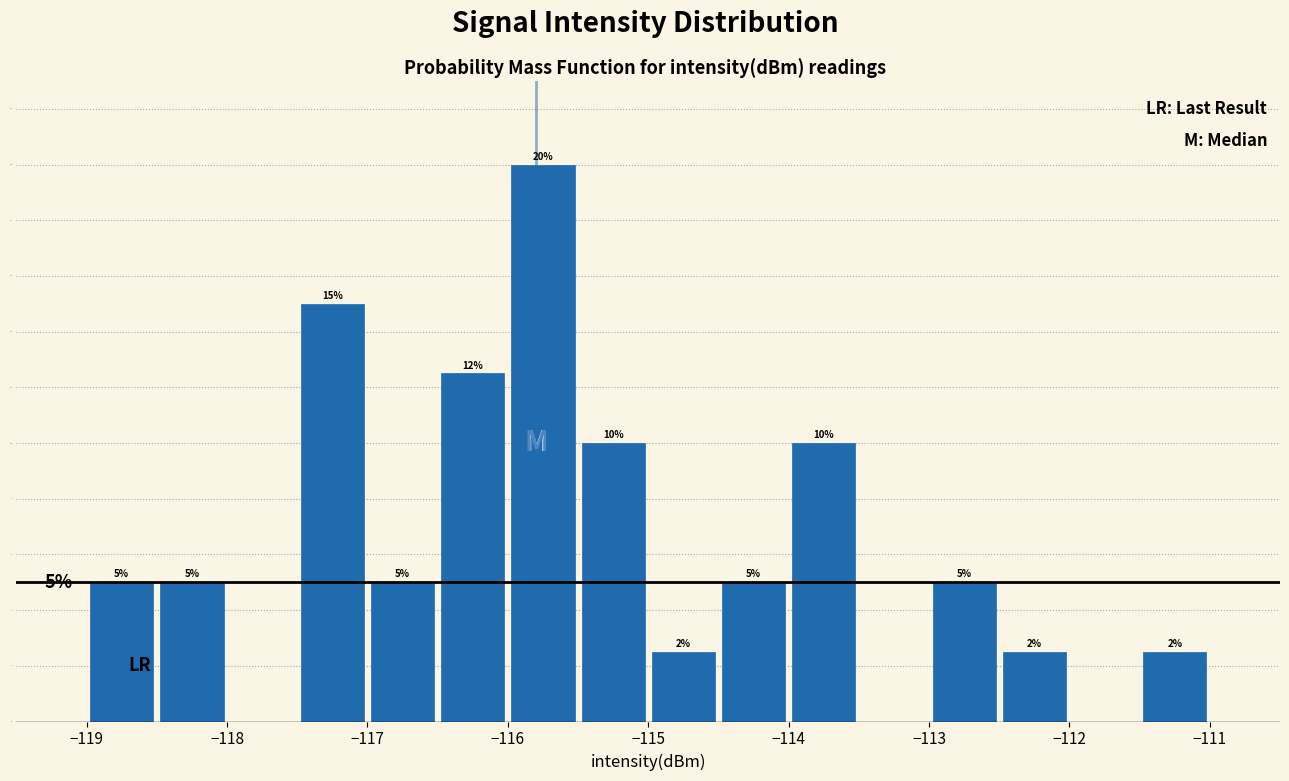

Which range on the x-axis has the tallest bar?

-116.0 to -115.5